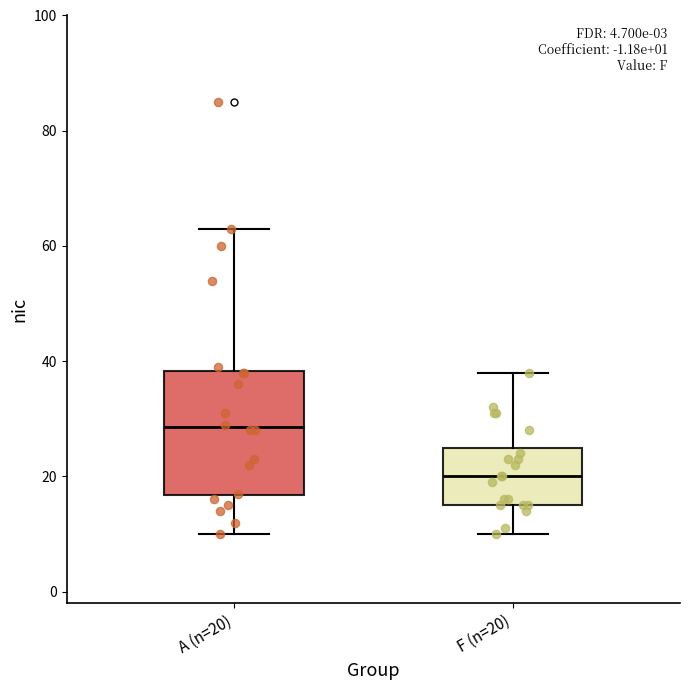

Which box is the tallest, from its lower edge to its upper edge?

A (n=20)